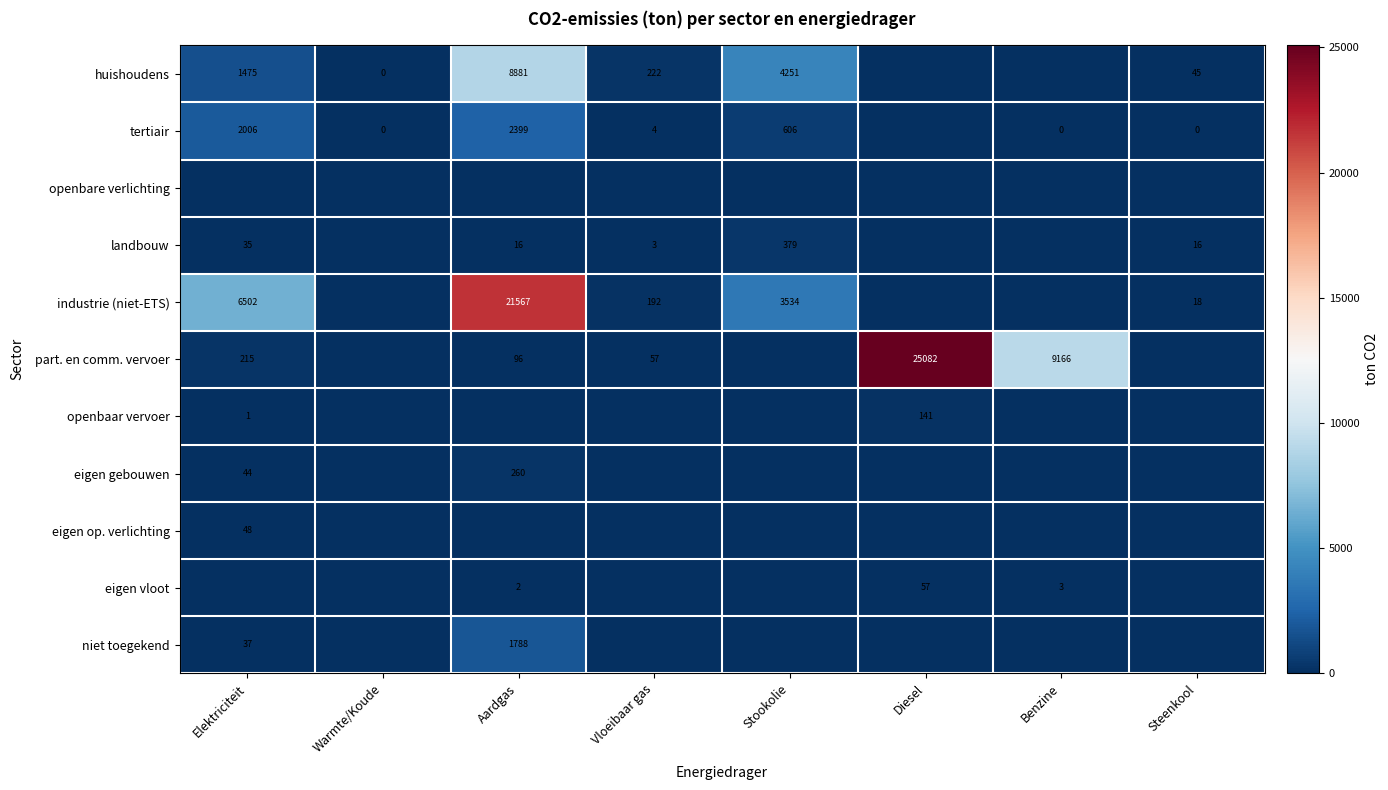

Is the value of industrie (niet-ETS) at Steenkool greater than the value of part. en comm. vervoer at Diesel?

No